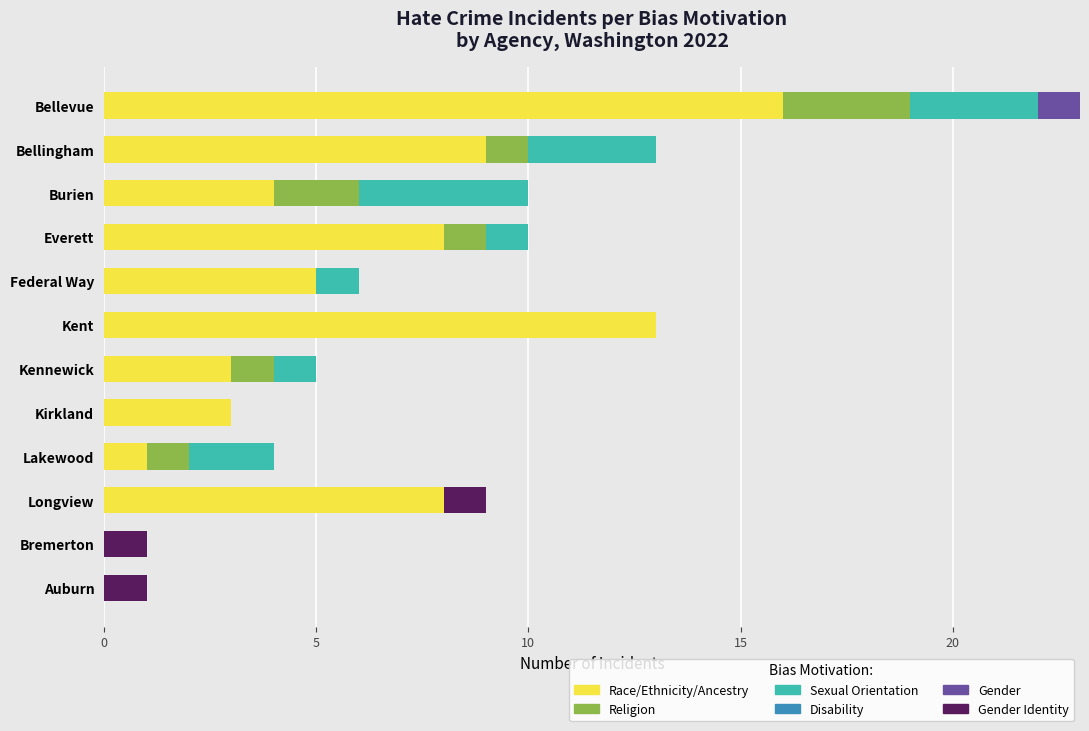

Which category has the highest value in the Race/Ethnicity/Ancestry series?

Bellevue